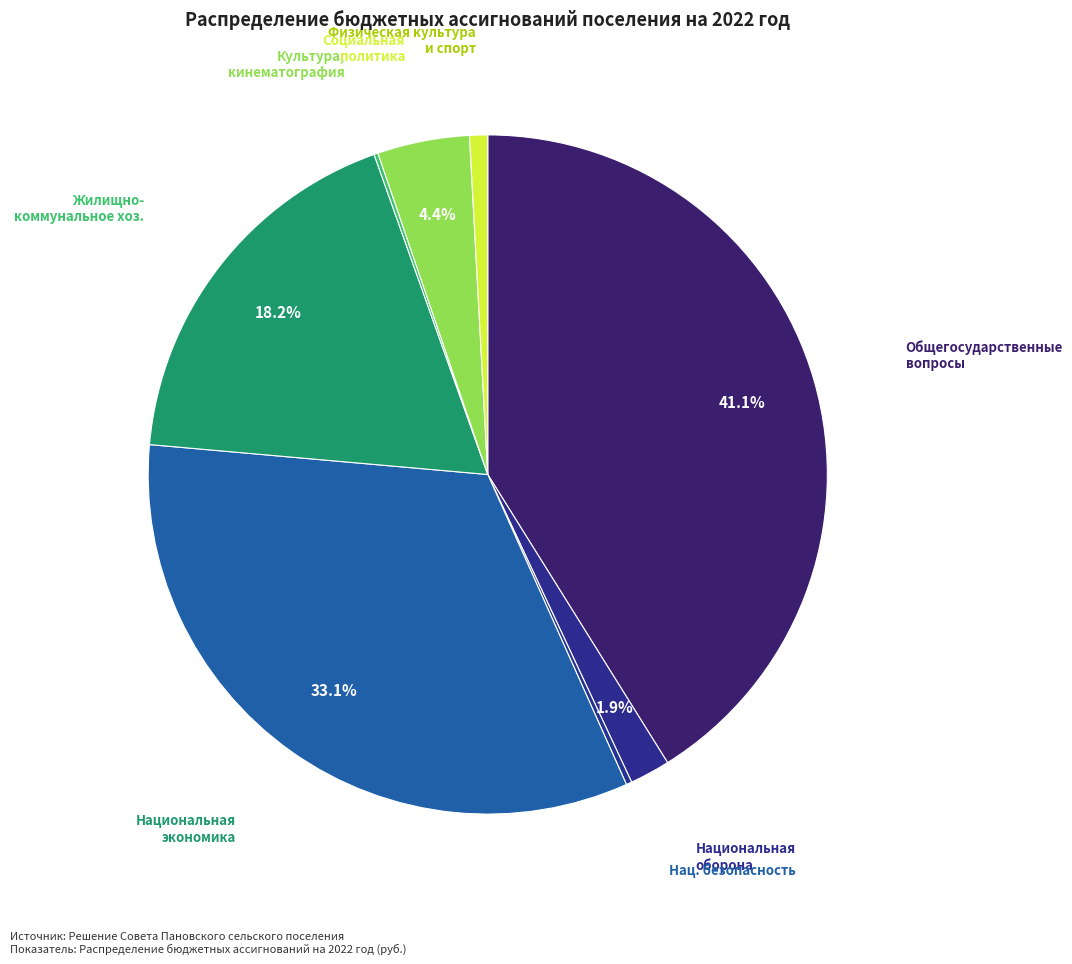

What is the largest slice in the pie chart?

Общегосударственные вопросы